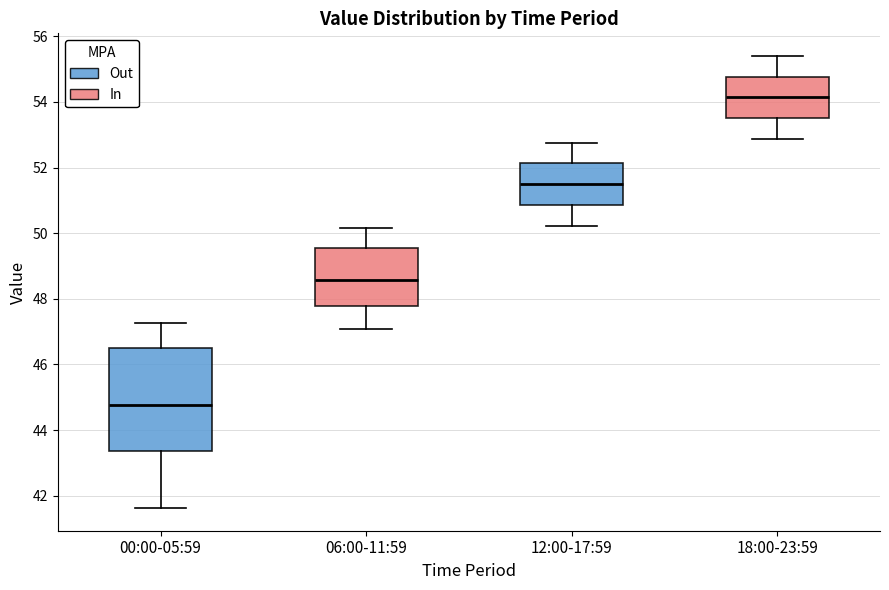

Which box has the highest median line?

18:00-23:59